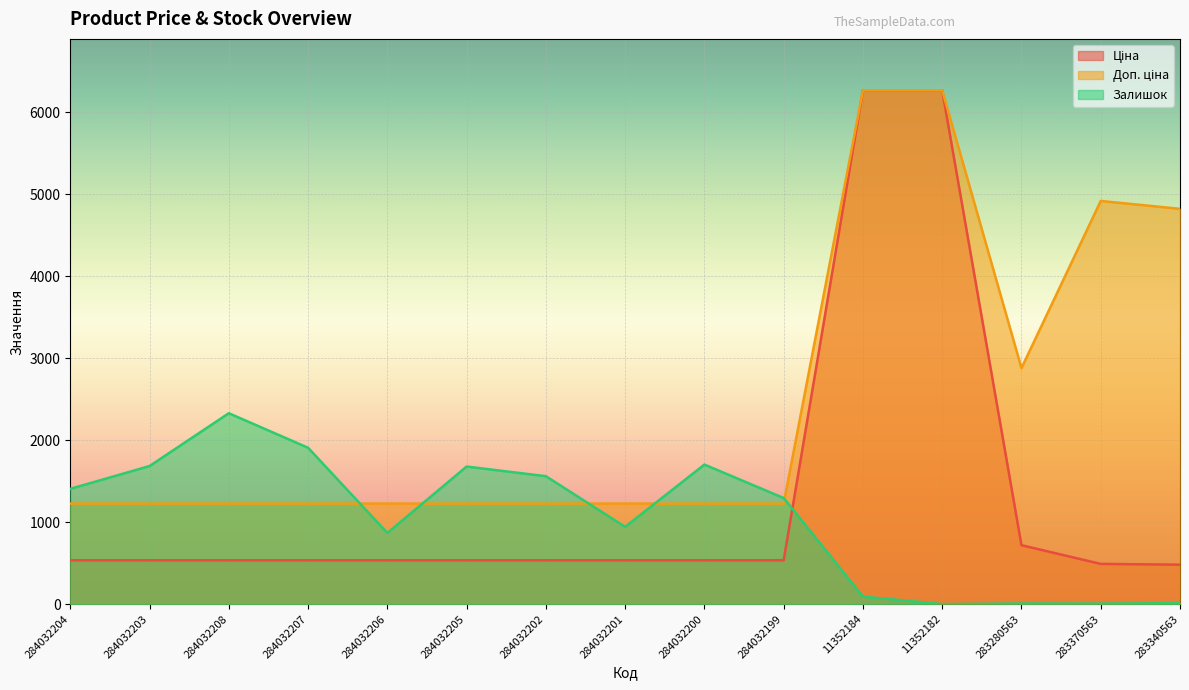

What is the label of the 13th point from the right?

284032208